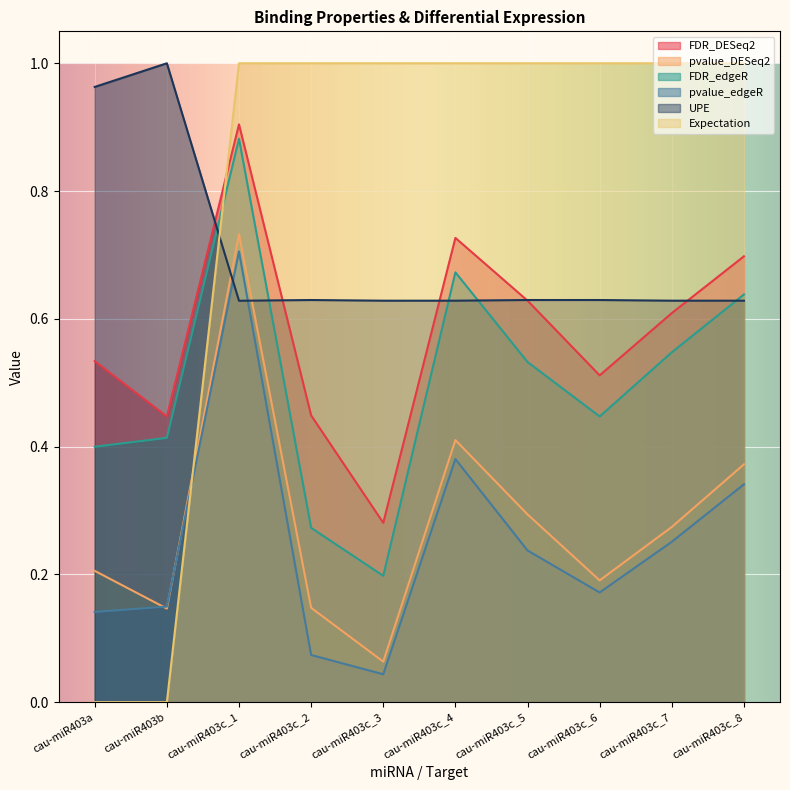

Is the value of FDR_DESeq2 at cau-miR403c_5 greater than the value of Expectation at cau-miR403c_6?

No